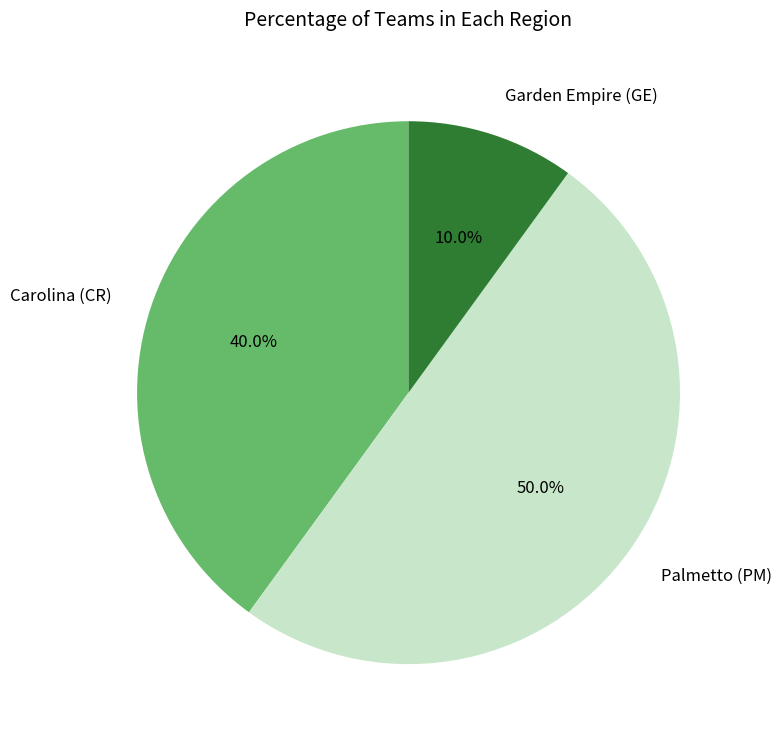

Is Carolina (CR) the majority of the pie?

No